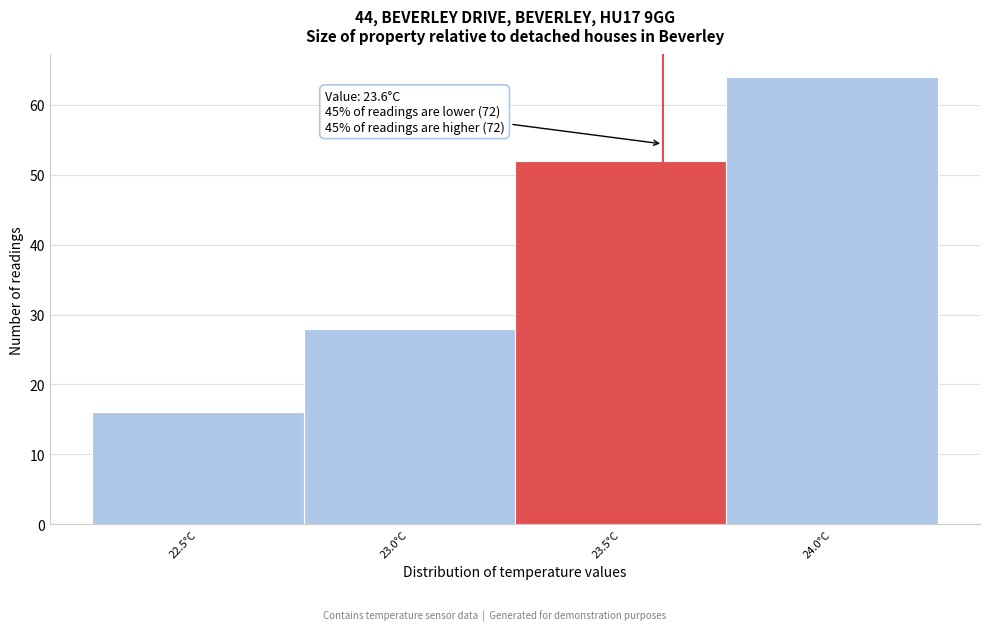

Over which range of the x-axis is the bar tallest?

23.75 to 24.25